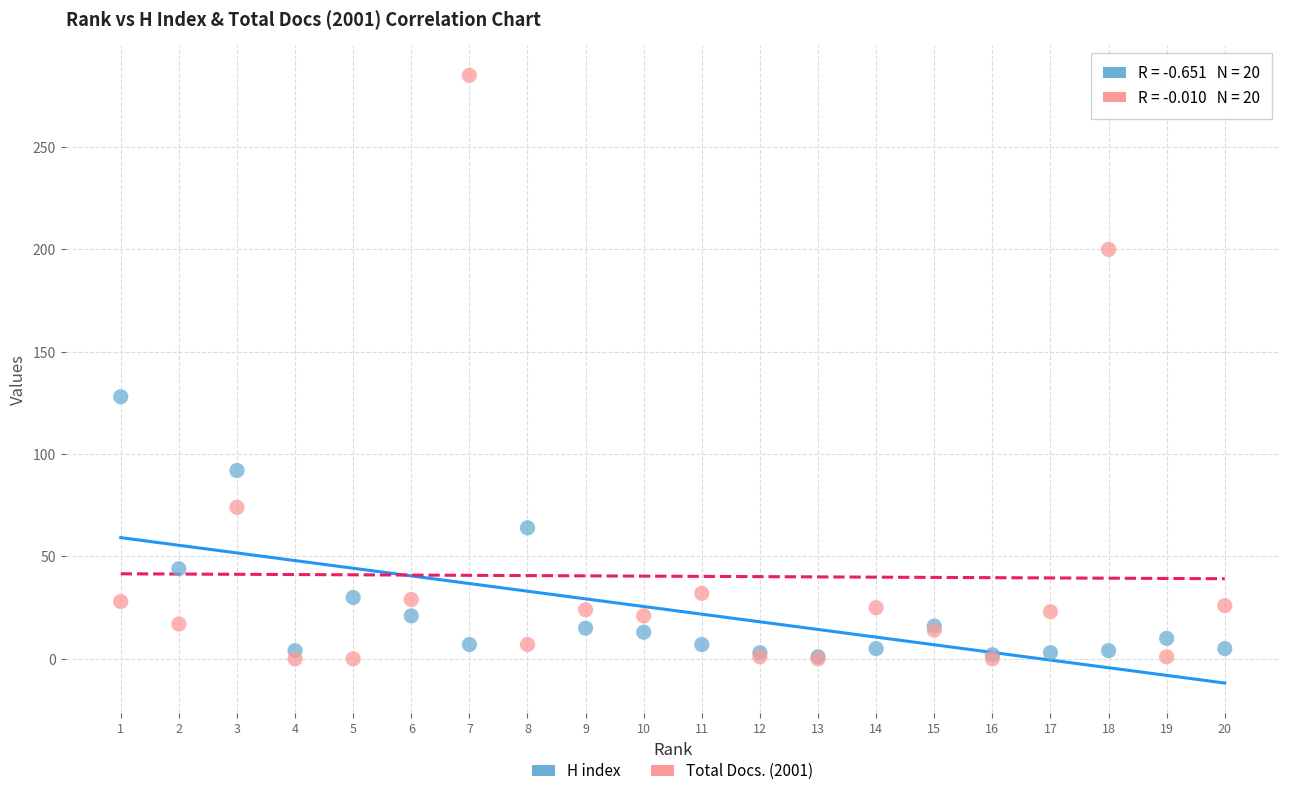

Which series has the largest Y range (max minus min)?

Total Docs. (2001)